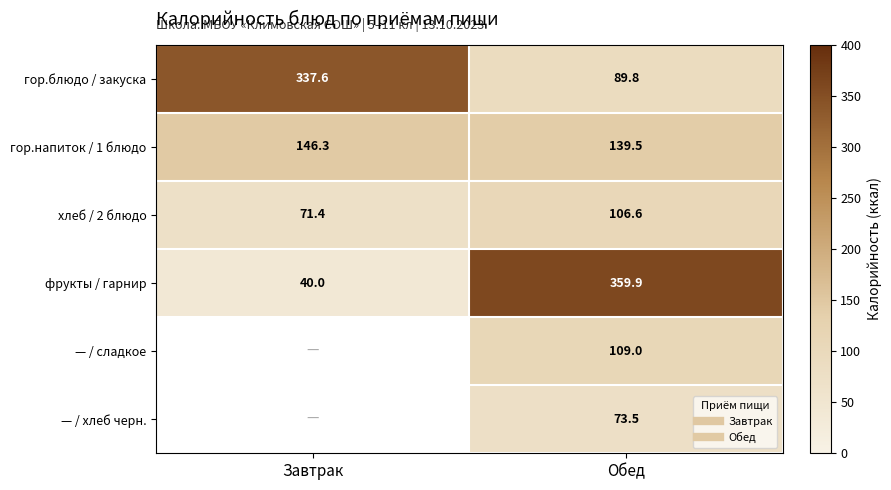

At which label is гор.напиток / 1 блюдо closest to 142?

Обед